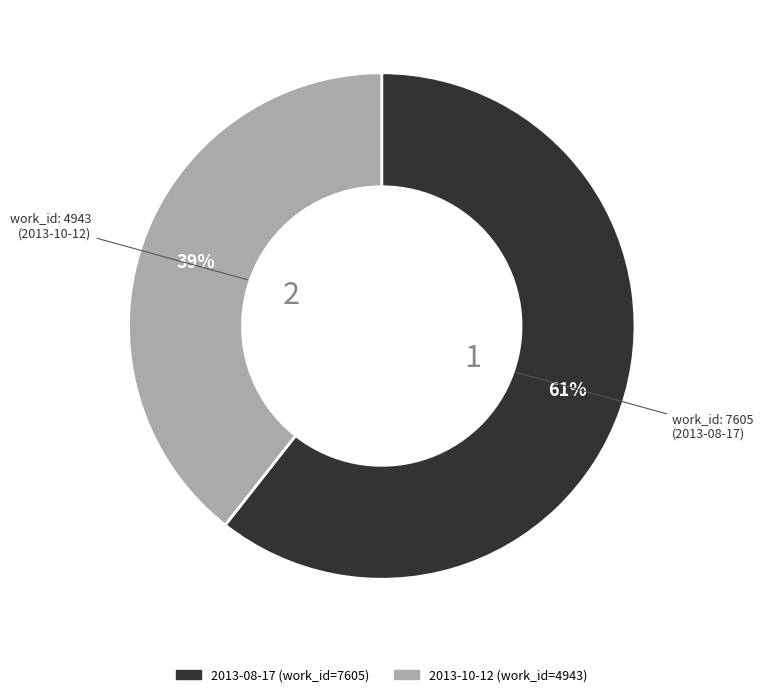

Between 2013-10-12 and 2013-08-17, which is larger?

2013-08-17